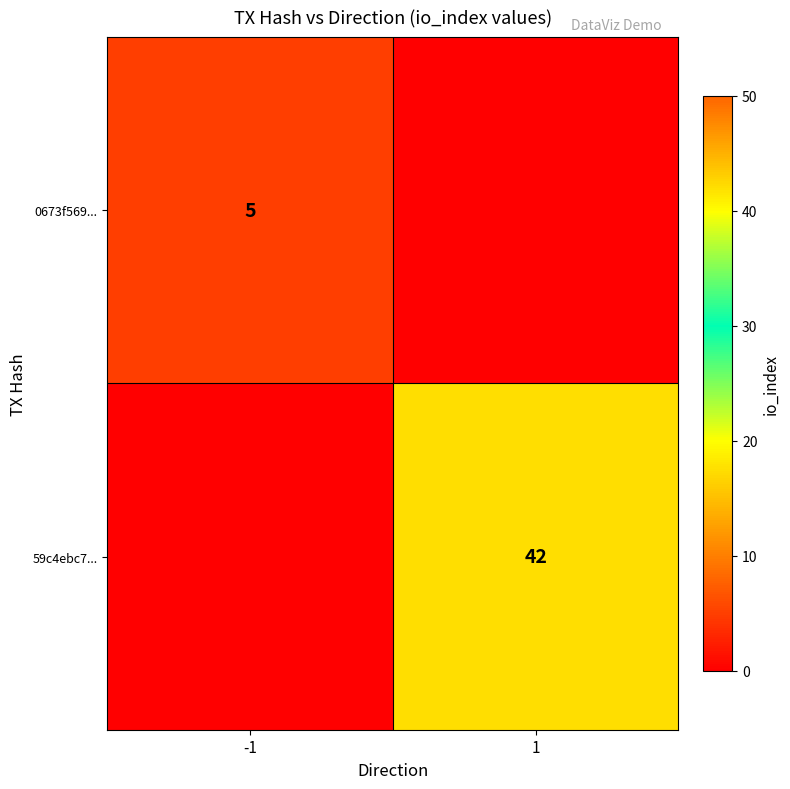

How many categories are shown in the chart?

2